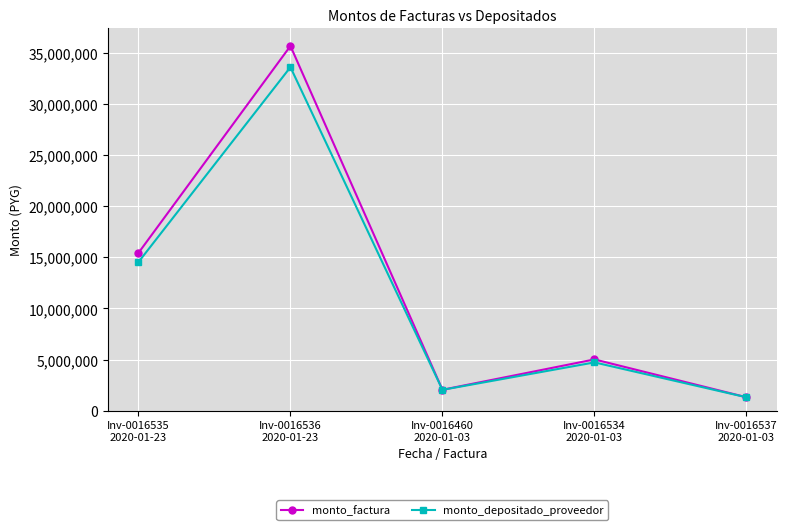

What is the greatest value displayed?

35686000